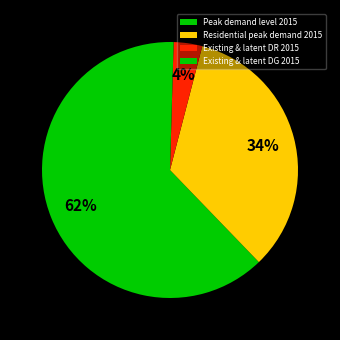

What is the ratio of the value at Residential peak demand 2015 to the value at Existing & latent DG 2015?

74.8